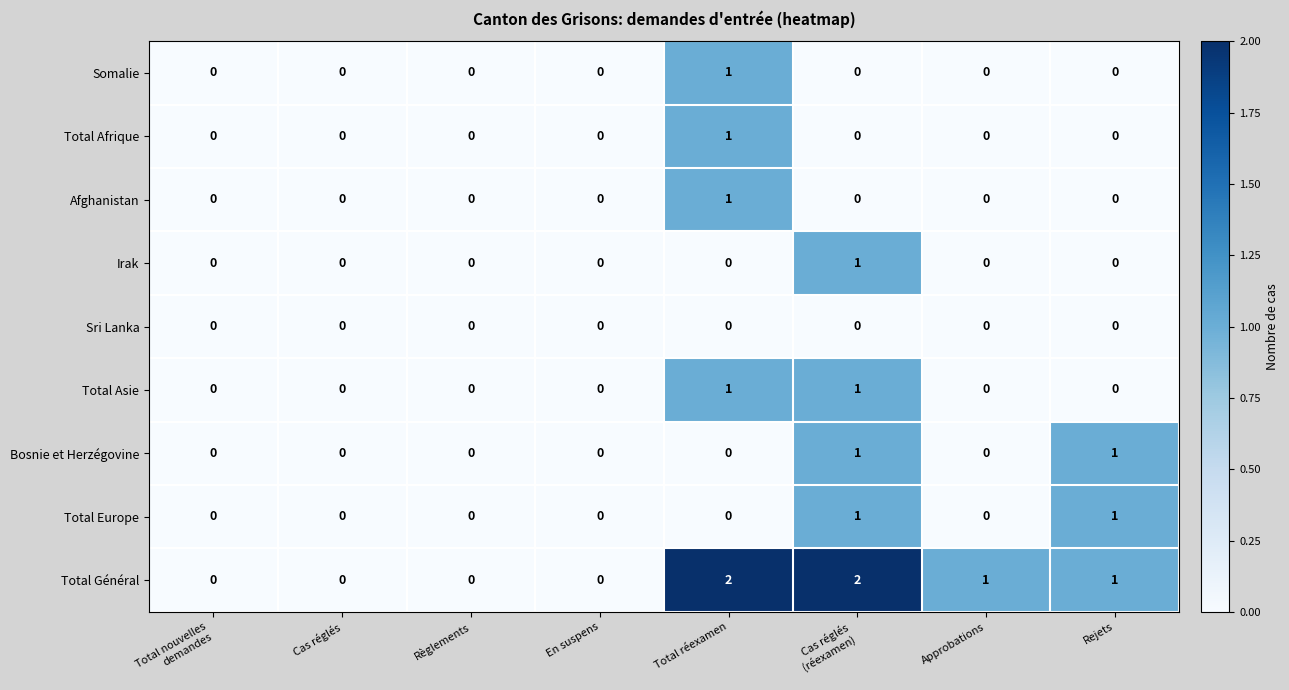

The value of Total Asie at Approbations is -1. True or false?

False